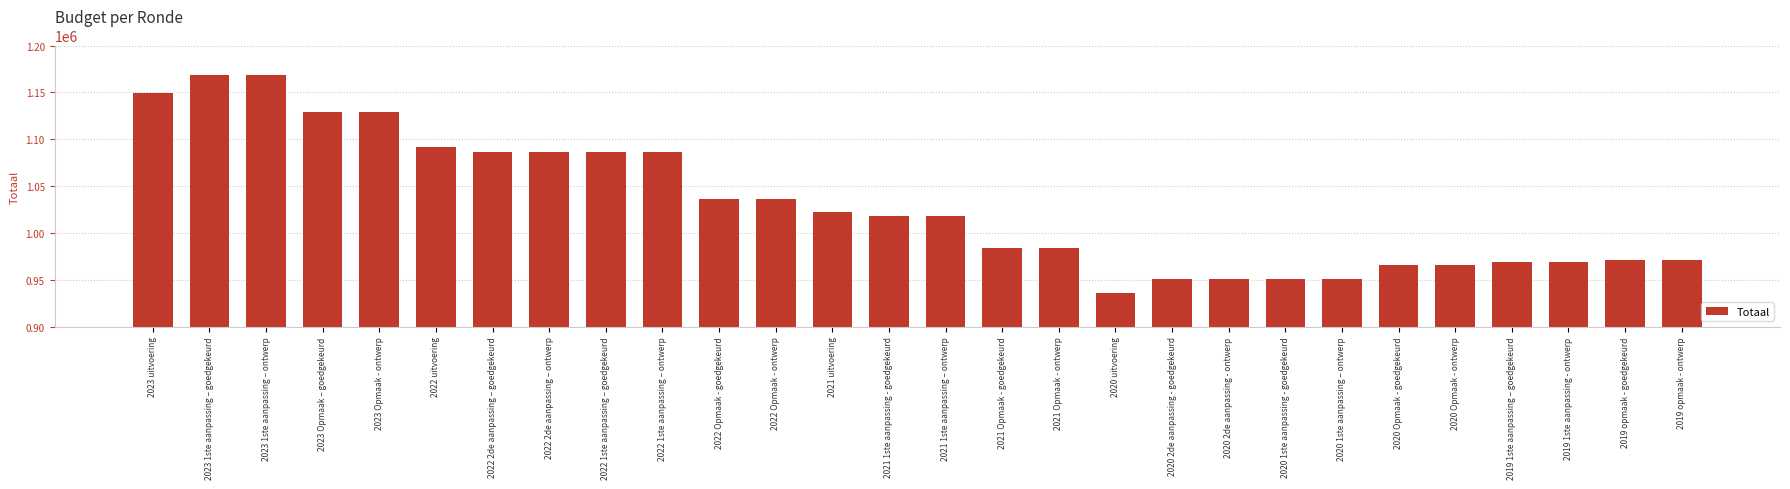

Approximately how many times larger is the value at 2020 2de aanpassing - goedgekeurd compared to 2022 uitvoering?

0.9